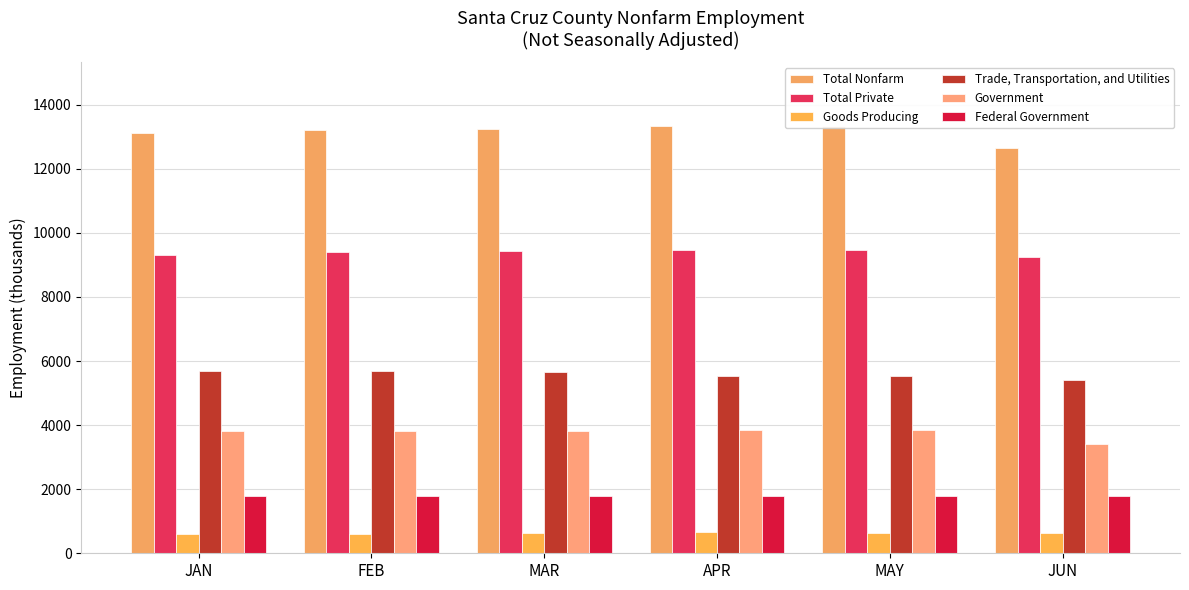

Reading left to right, what are all the values shown in this chart?

Total Nonfarm: JAN=13125	FEB=13225	MAR=13250	APR=13325	MAY=13325	JUN=12650
Total Private: JAN=9300	FEB=9400	MAR=9425	APR=9475	MAY=9475	JUN=9250
Goods Producing: JAN=600	FEB=600	MAR=625	APR=650	MAY=625	JUN=625
Trade, Transportation, and Utilities: JAN=5675	FEB=5700	MAR=5650	APR=5525	MAY=5525	JUN=5400
Government: JAN=3825	FEB=3825	MAR=3825	APR=3850	MAY=3850	JUN=3400
Federal Government: JAN=1800	FEB=1800	MAR=1775	APR=1800	MAY=1800	JUN=1800